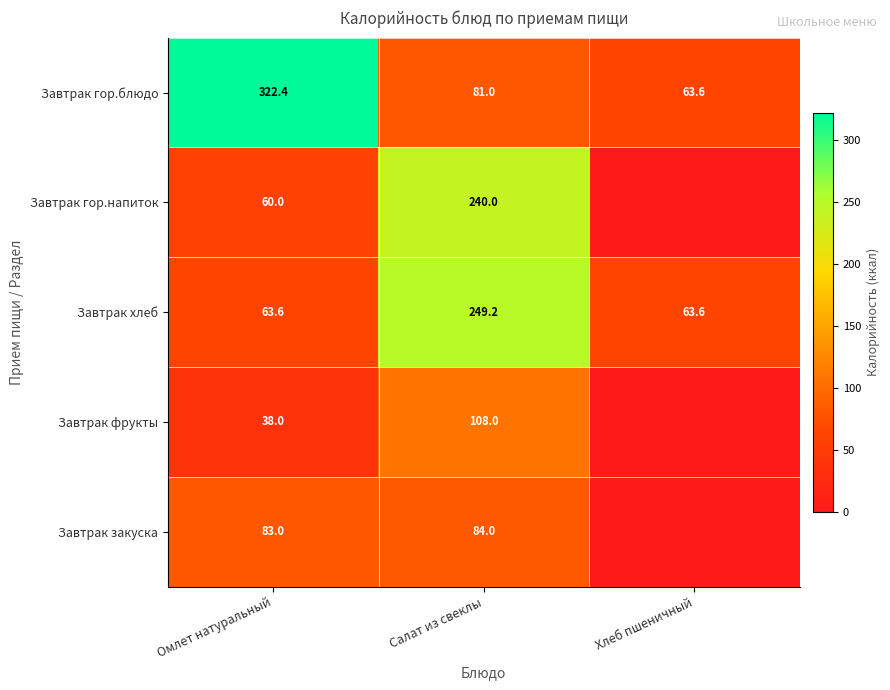

Between Омлет натуральный and Салат из свеклы, which is larger?

Омлет натуральный